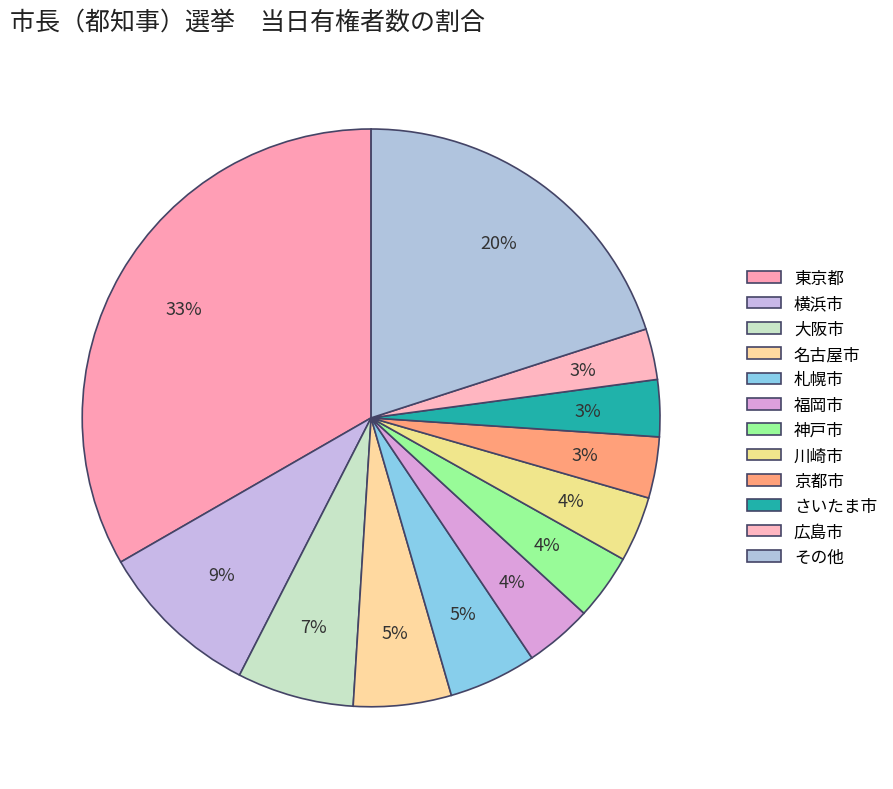

Is there a majority slice in this chart?

No